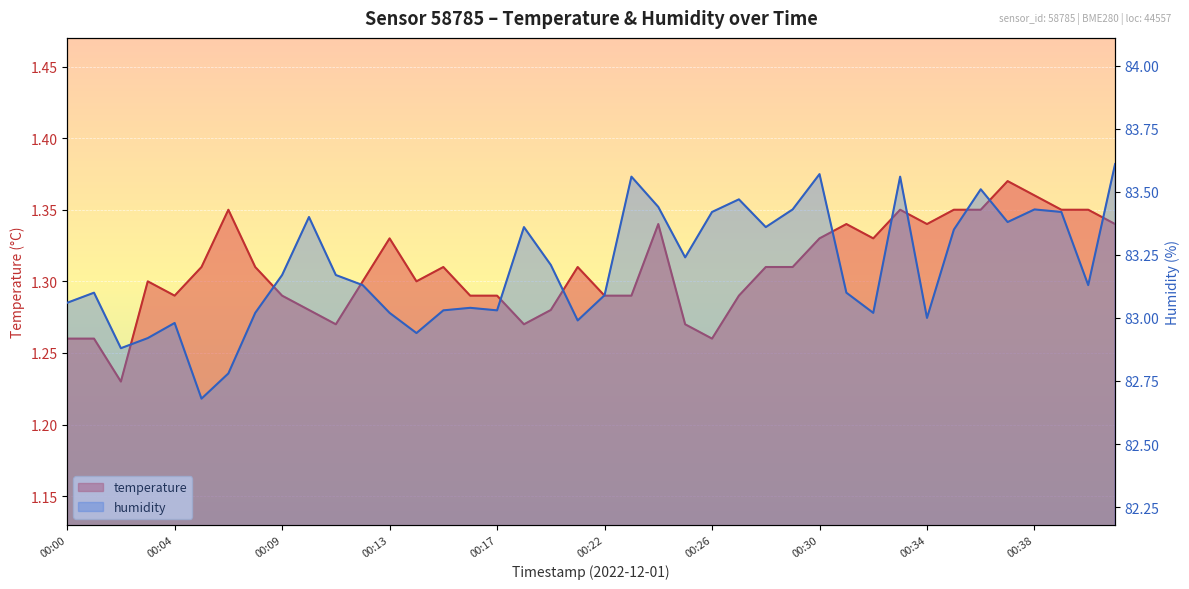

True or false: humidity and temperature cross at least once.

False